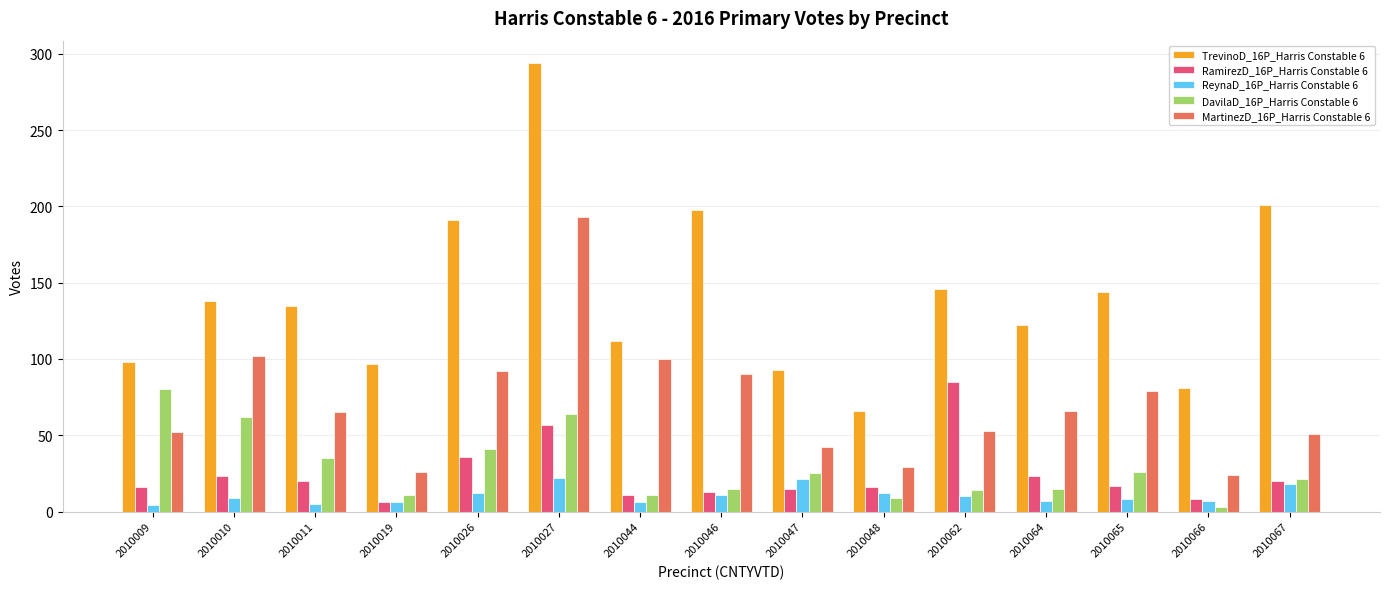

What is the sum of all MartinezD_16P_Harris Constable 6 values?

1064